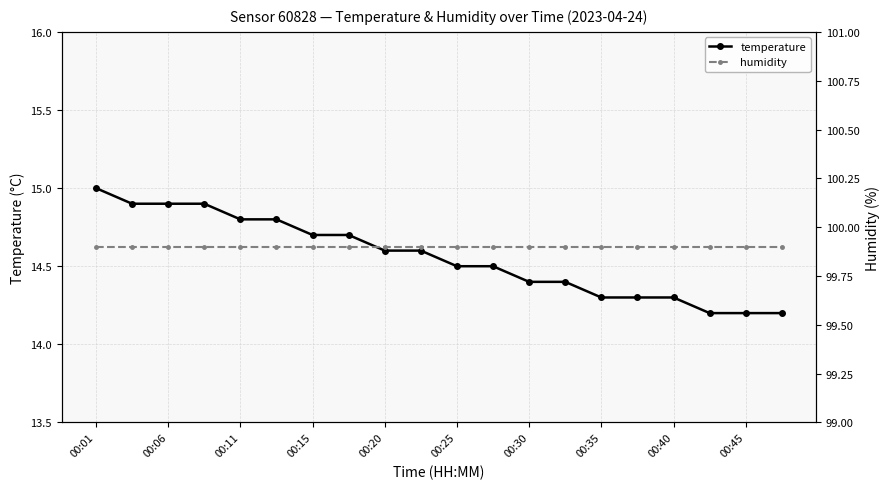

True or false: temperature has more than 2 points higher than both neighbors.

False